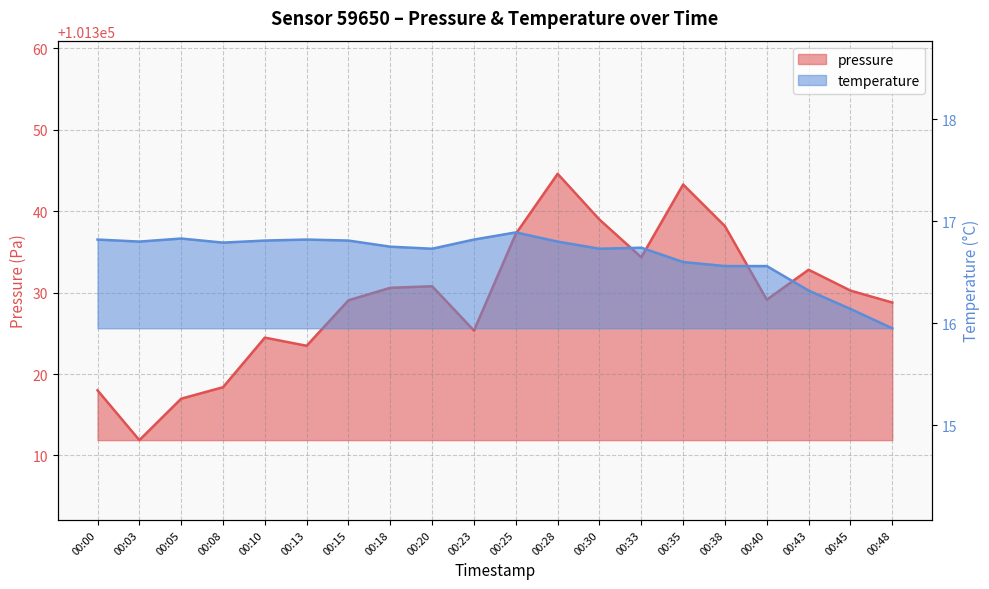

Where is the first local minimum for temperature?

00:03